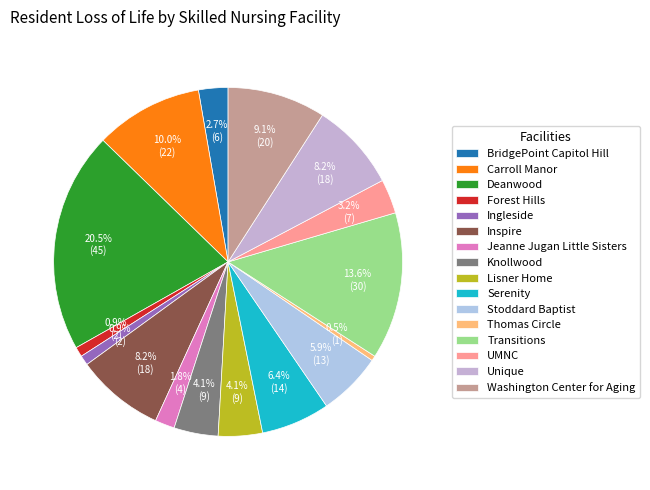

What is the change in value from Lisner Home to Stoddard Baptist?

+4